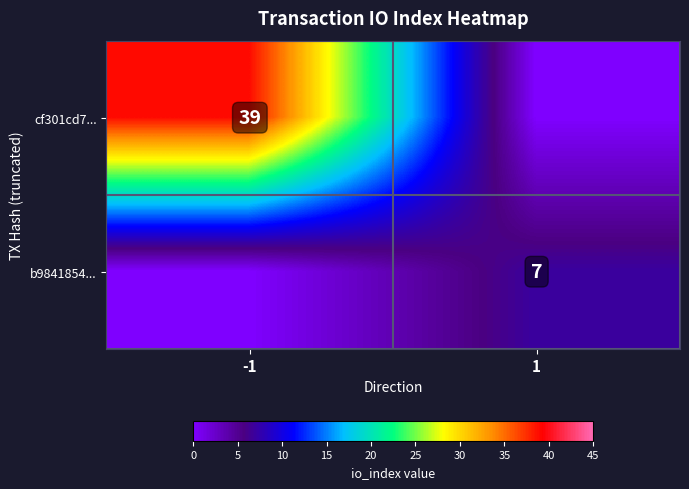

The value of cf301cd7... at -1 is 39. True or false?

True